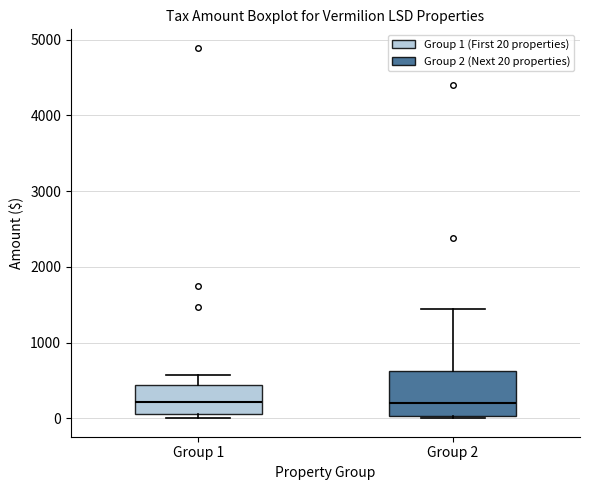

Reading left to right, read every box against the y-axis: the position of its median line, the range the box covers, and the ends of its whiskers. The values are not printed on the chart, so give them approximately, as read against the axis.

Group 1: median 200, box 100 to 400, whiskers 0 to 600
Group 2: median 200, box 0 to 600, whiskers 0 (just below the box's lower edge) to 1400